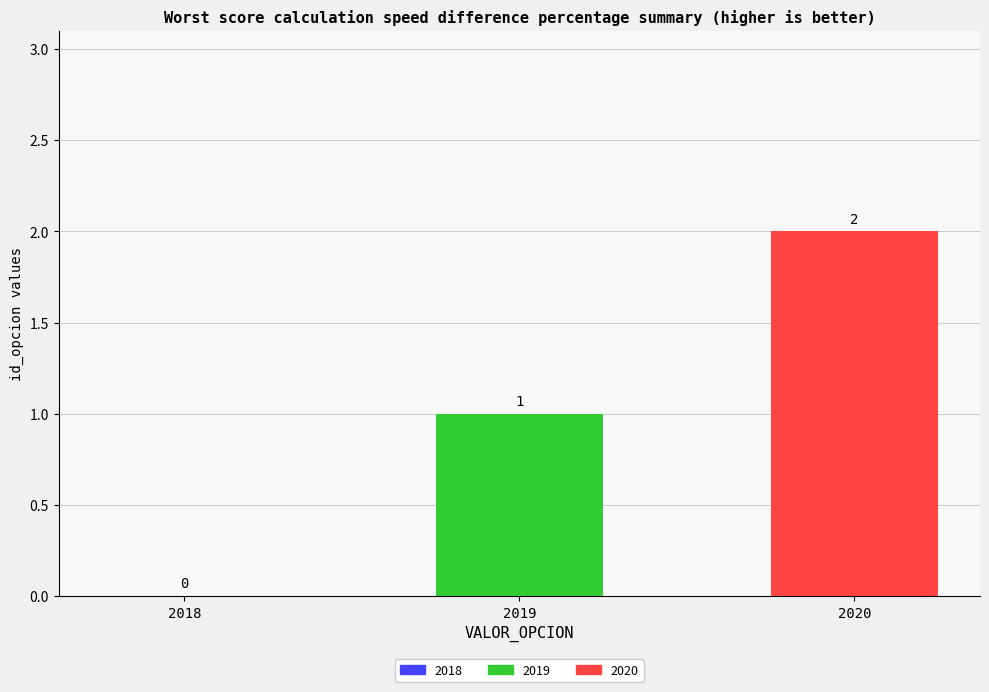

Which series has the largest range (max minus min)?

2019